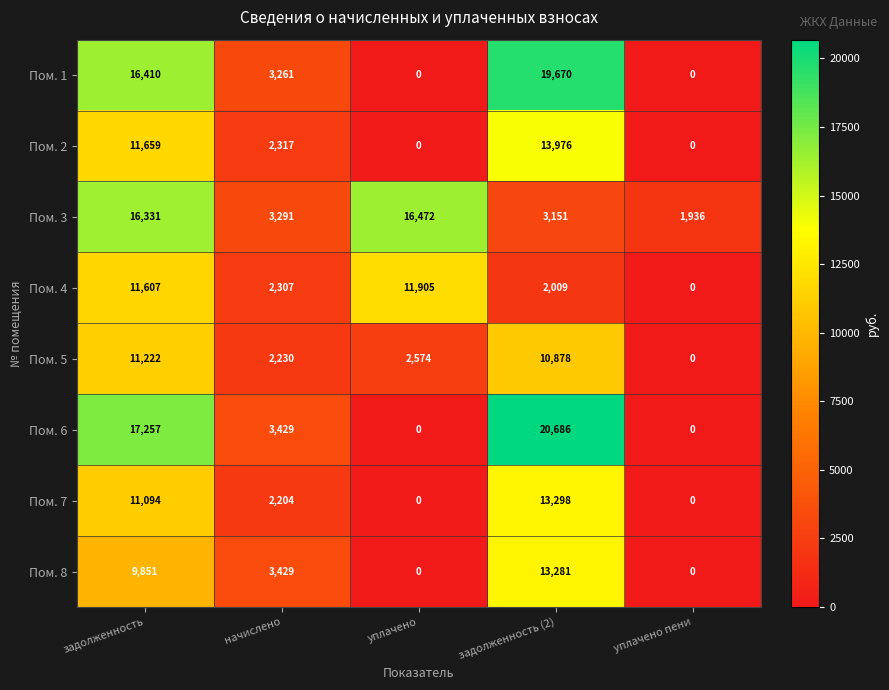

Which series has the largest range (max minus min)?

Пом. 6